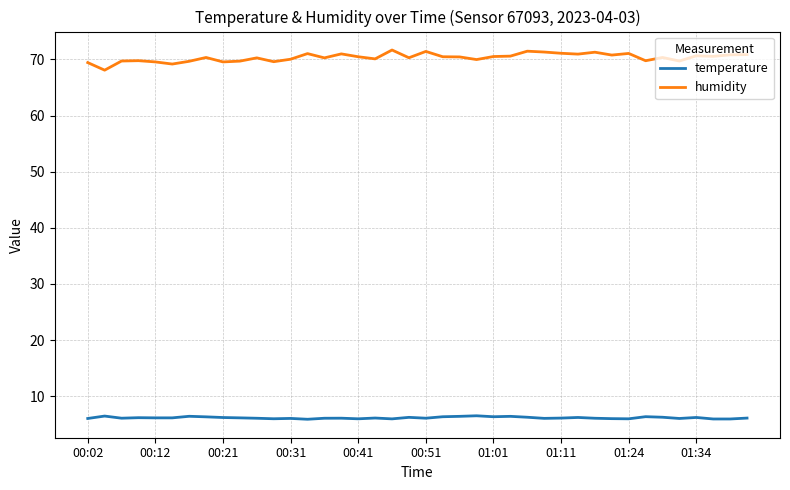

What is the maximum value for temperature?

6.5